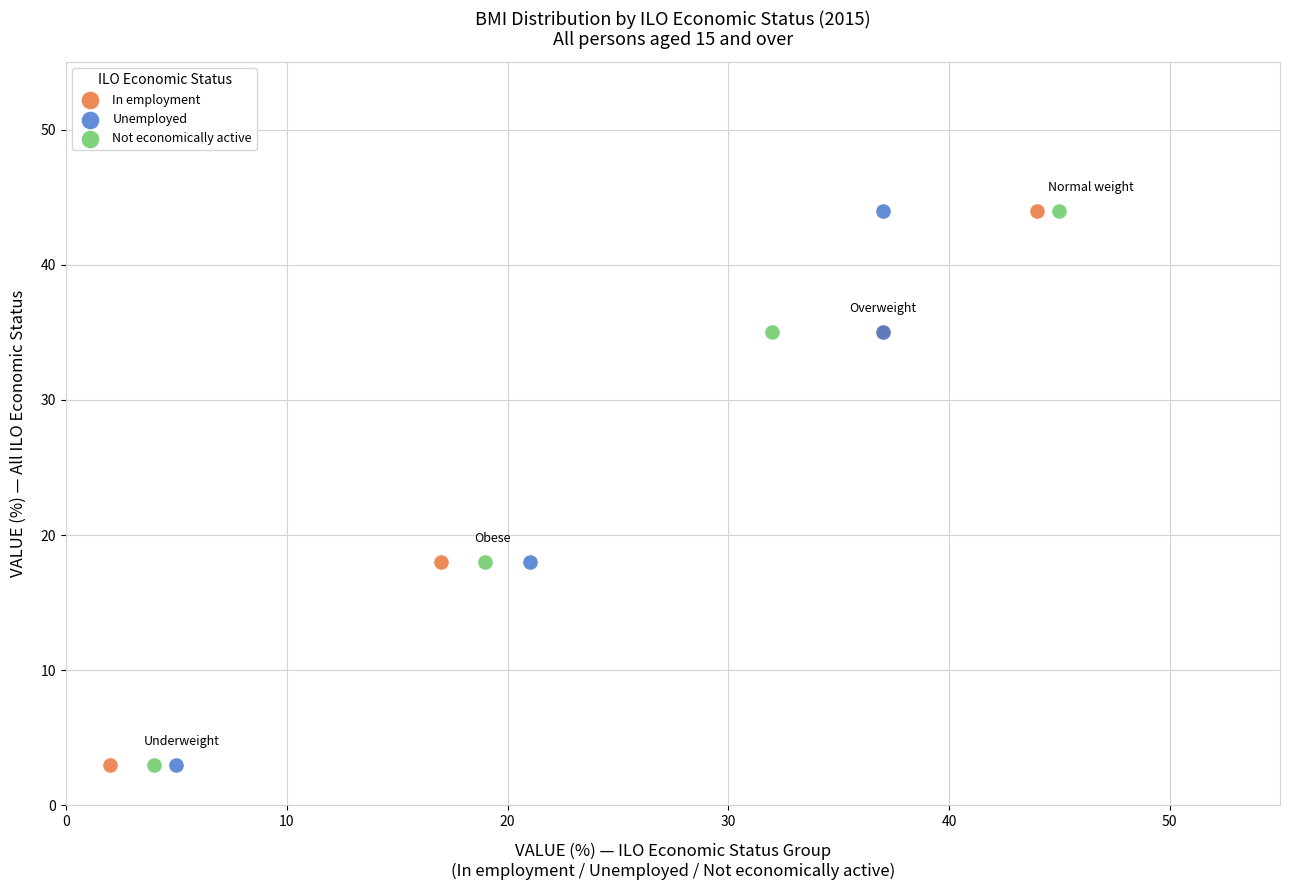

What are all the series names shown in the legend?

In employment, Unemployed, Not economically active